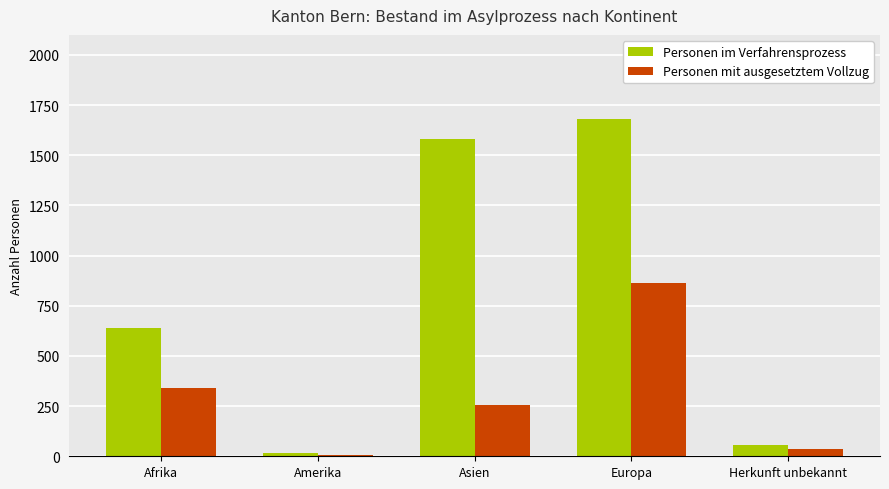

Count the number of categories in the chart.

5